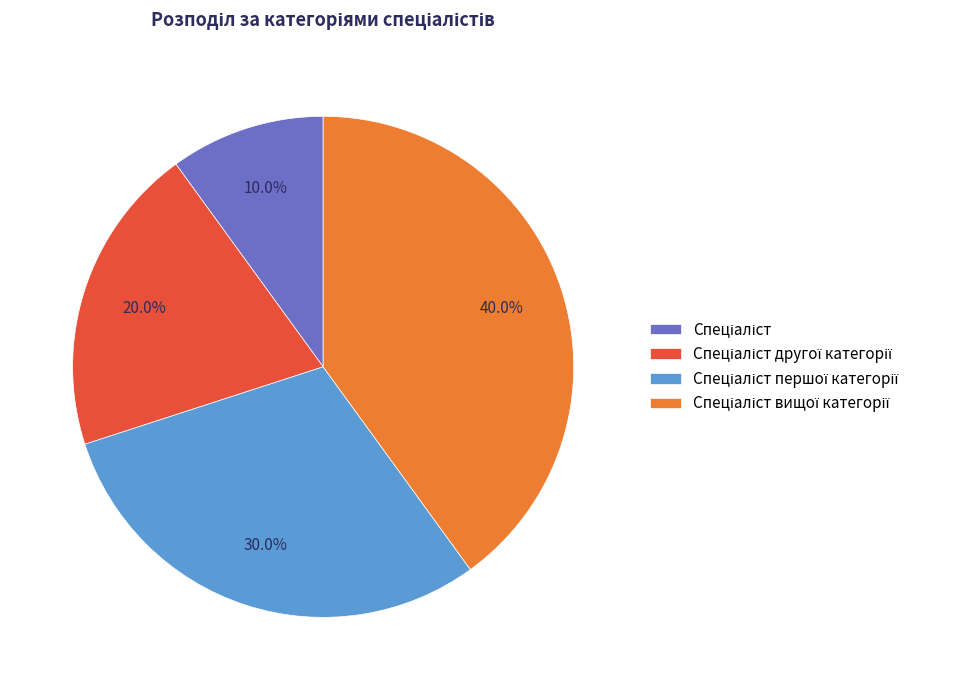

Is there any slice that represents more than half of the pie?

No